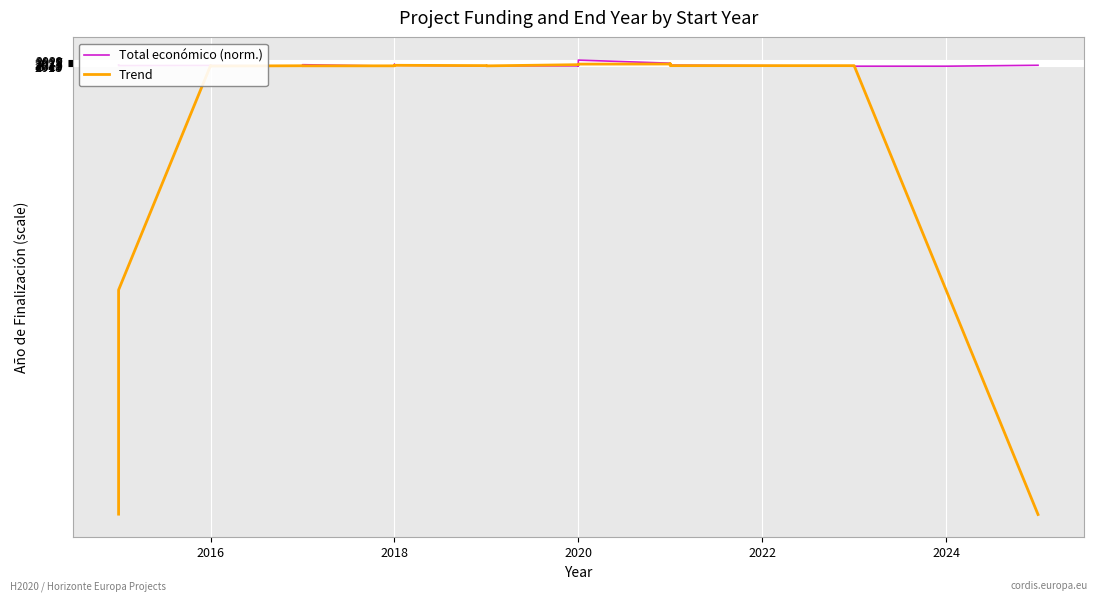

Which series has the largest total across all categories?

Total económico (norm.)